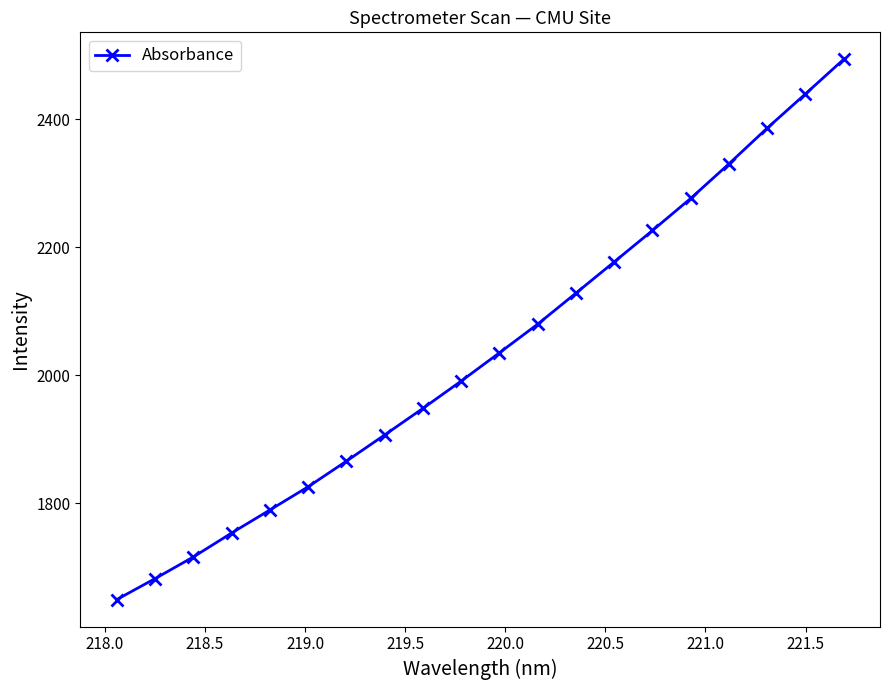

What is the value of the 18th point from the left?

2386.3